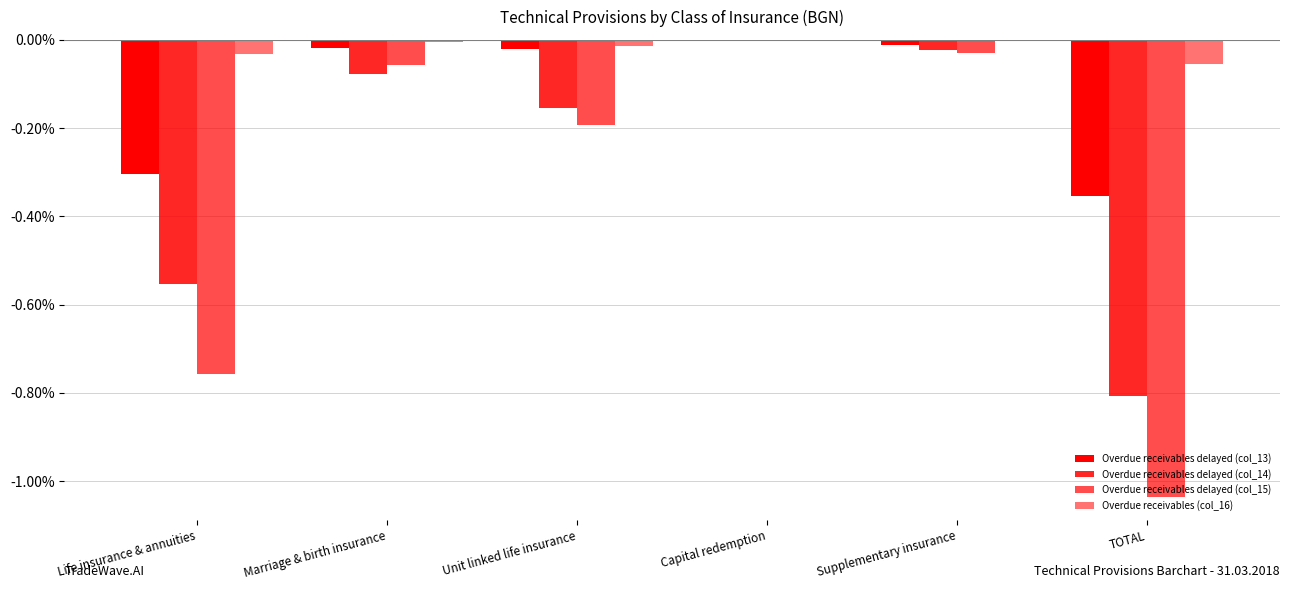

How many distinct data groups are displayed?

4